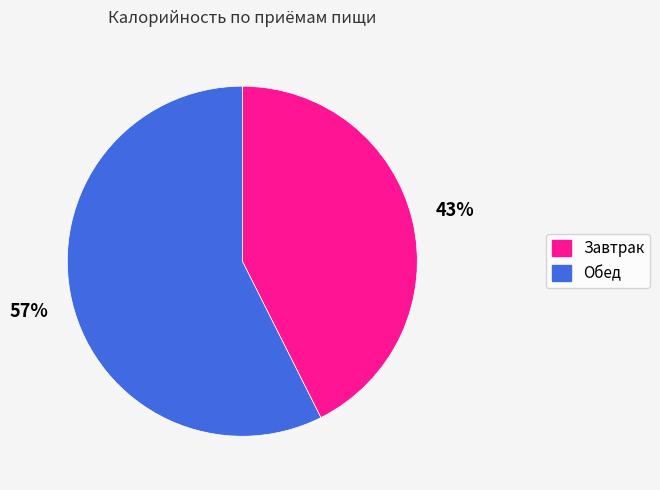

Which category has the biggest portion of the pie?

Обед